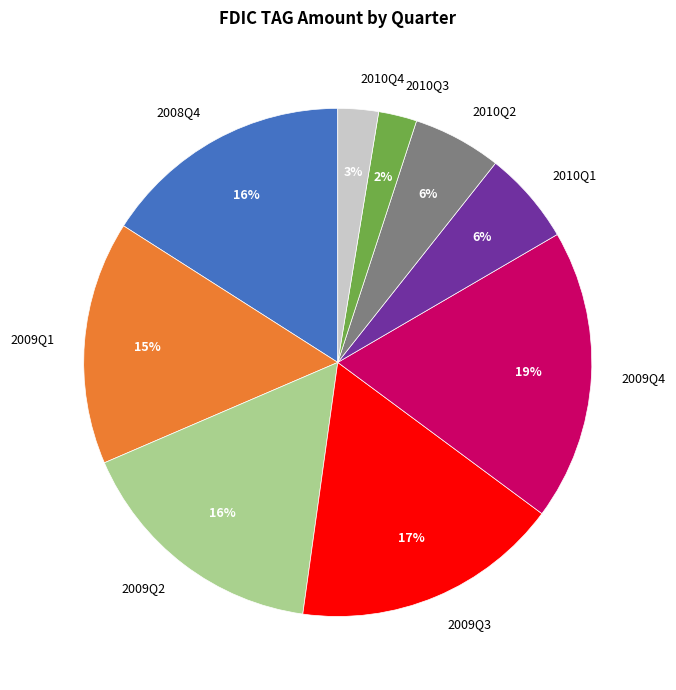

Which category has the biggest portion of the pie?

2009Q4